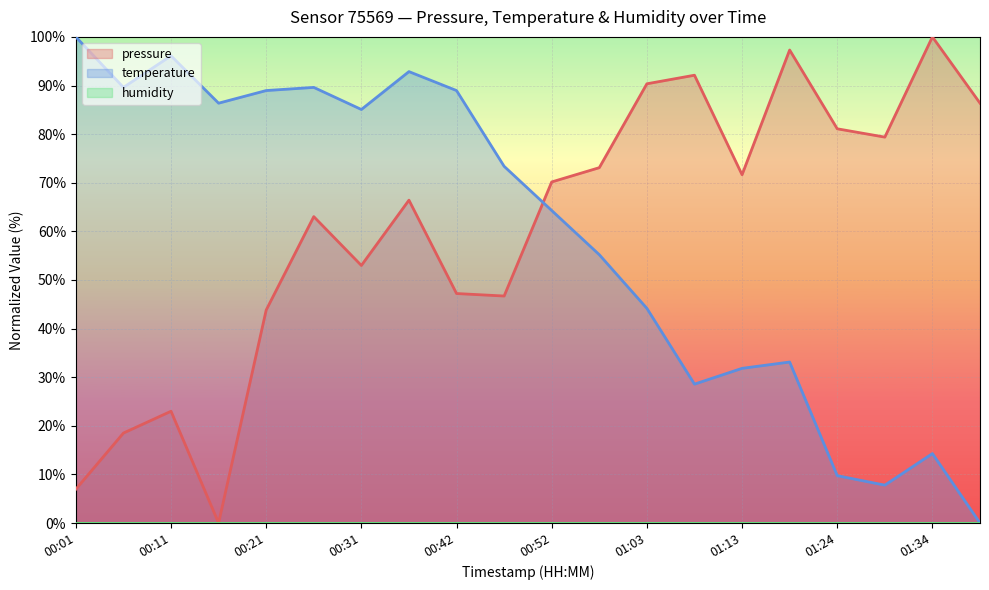

What is the average value of the pressure series?

60.5